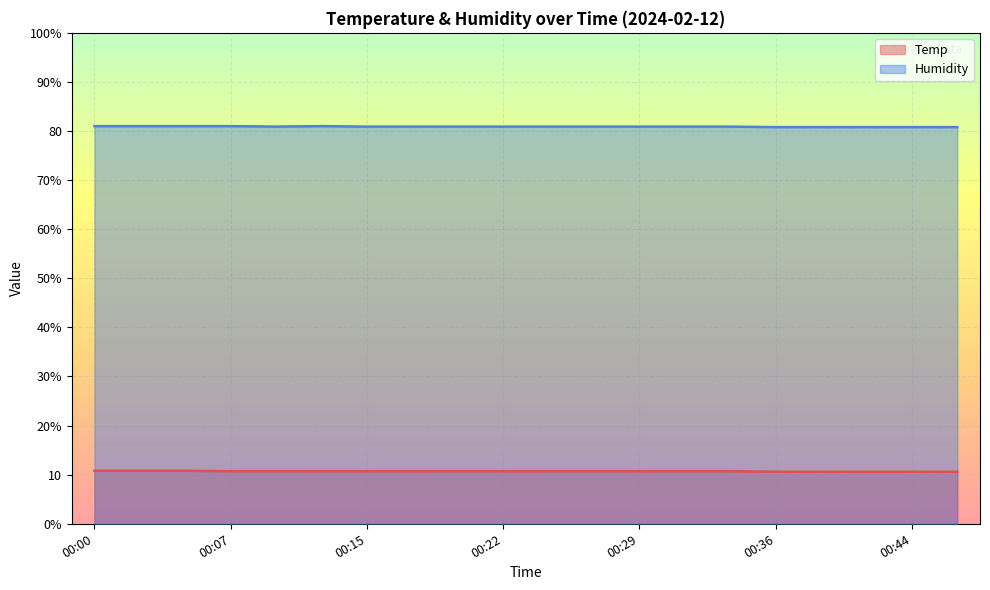

True or false: Humidity has more than 2 interior local peaks.

False